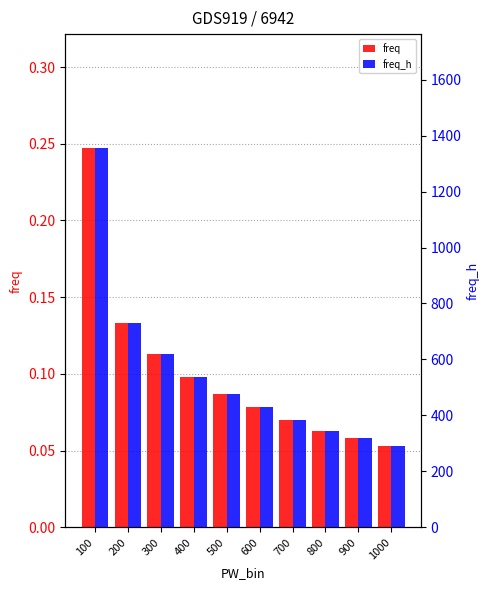

True or false: freq_h has a value of 1356.0 at 100.

True